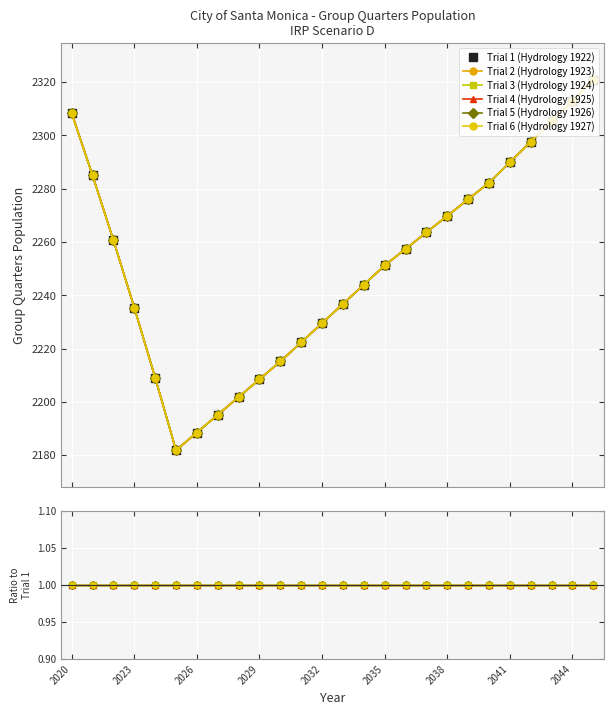

Reading left to right, what are all the values shown in this chart?

Trial 1 (Hydrology 1922): 2308.3	2285.0	2260.7	2235.4	2209.1	2181.9	2188.5	2195.2	2201.8	2208.5	2215.2	2222.4	2229.5	2236.7	2244.0	2251.2	2257.4	2263.6	2269.8	2276.0	2282.2	2289.9	2297.6	2305.3	2313.0	2320.7
Trial 2 (Hydrology 1923): 1.0	1.0	1.0	1.0	1.0	1.0	1.0	1.0	1.0	1.0	1.0	1.0	1.0	1.0	1.0	1.0	1.0	1.0	1.0	1.0	1.0	1.0	1.0	1.0	1.0	1.0
Trial 3 (Hydrology 1924): 1.0	1.0	1.0	1.0	1.0	1.0	1.0	1.0	1.0	1.0	1.0	1.0	1.0	1.0	1.0	1.0	1.0	1.0	1.0	1.0	1.0	1.0	1.0	1.0	1.0	1.0
Trial 4 (Hydrology 1925): 1.0	1.0	1.0	1.0	1.0	1.0	1.0	1.0	1.0	1.0	1.0	1.0	1.0	1.0	1.0	1.0	1.0	1.0	1.0	1.0	1.0	1.0	1.0	1.0	1.0	1.0
Trial 5 (Hydrology 1926): 1.0	1.0	1.0	1.0	1.0	1.0	1.0	1.0	1.0	1.0	1.0	1.0	1.0	1.0	1.0	1.0	1.0	1.0	1.0	1.0	1.0	1.0	1.0	1.0	1.0	1.0
Trial 6 (Hydrology 1927): 1.0	1.0	1.0	1.0	1.0	1.0	1.0	1.0	1.0	1.0	1.0	1.0	1.0	1.0	1.0	1.0	1.0	1.0	1.0	1.0	1.0	1.0	1.0	1.0	1.0	1.0